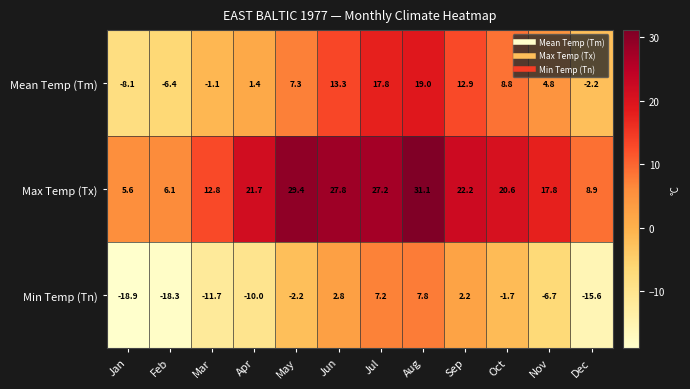

Which series has the largest total across all categories?

Max Temp (Tx)